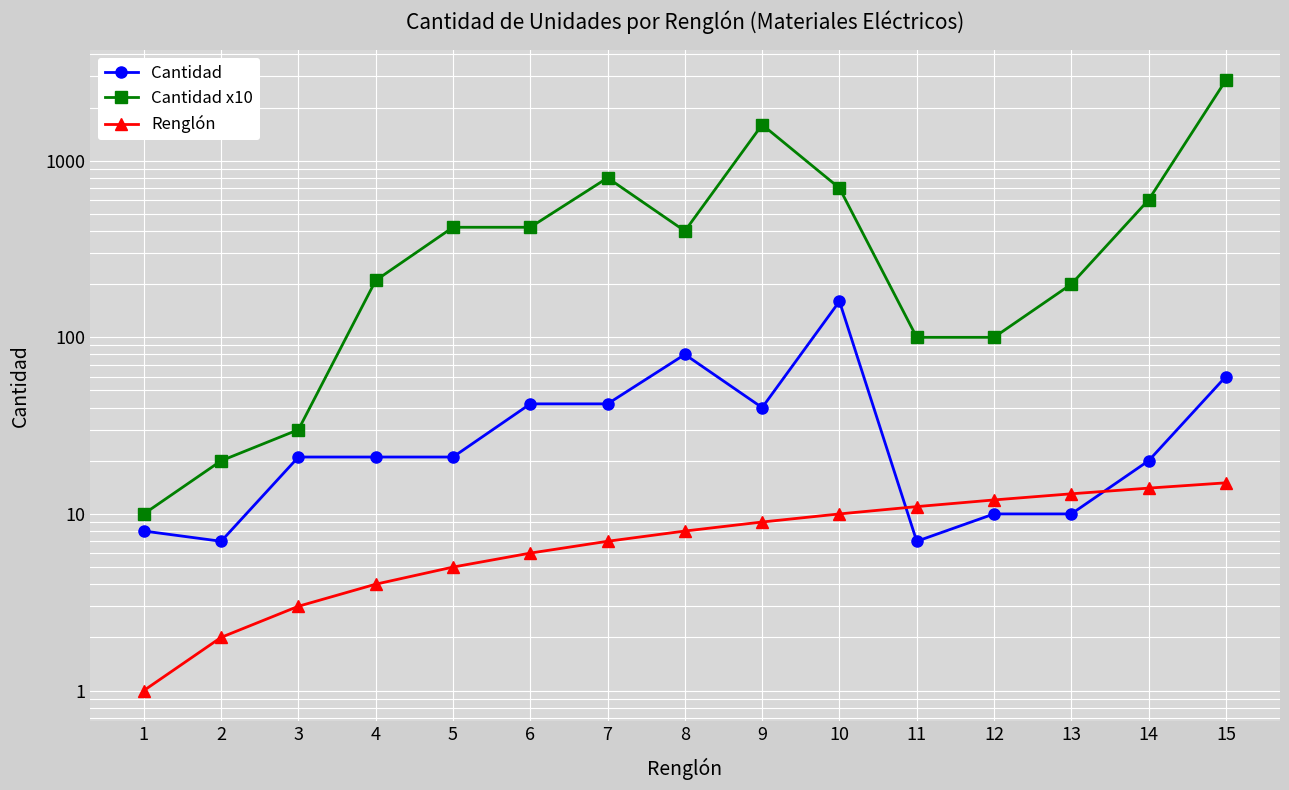

At which category does Cantidad reach its first local valley?

2